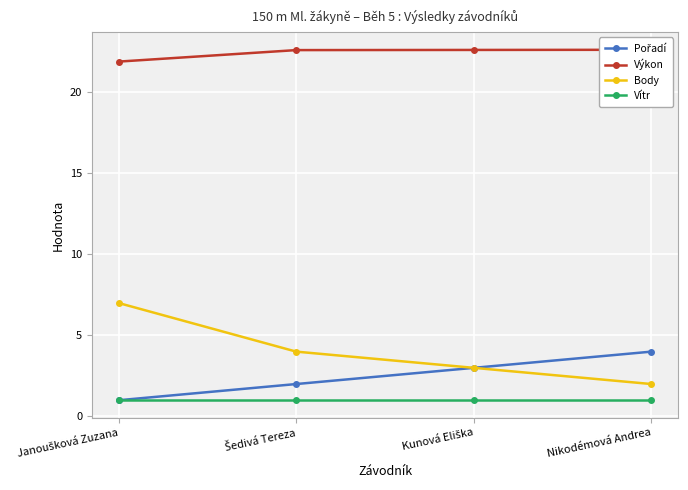

At how many categories does at least one series exceed 17?

4